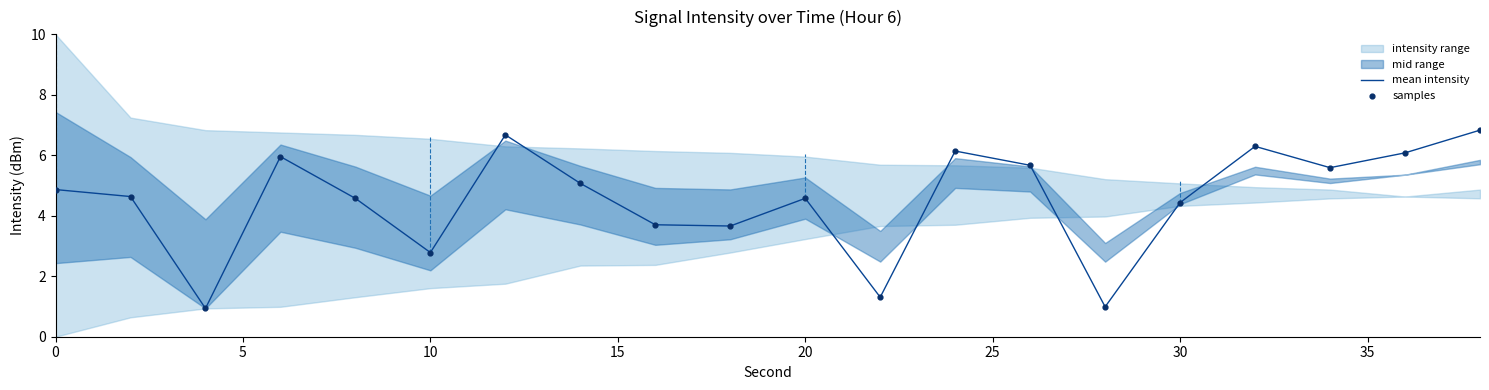

What is the lowest value of the mean intensity series?

0.9